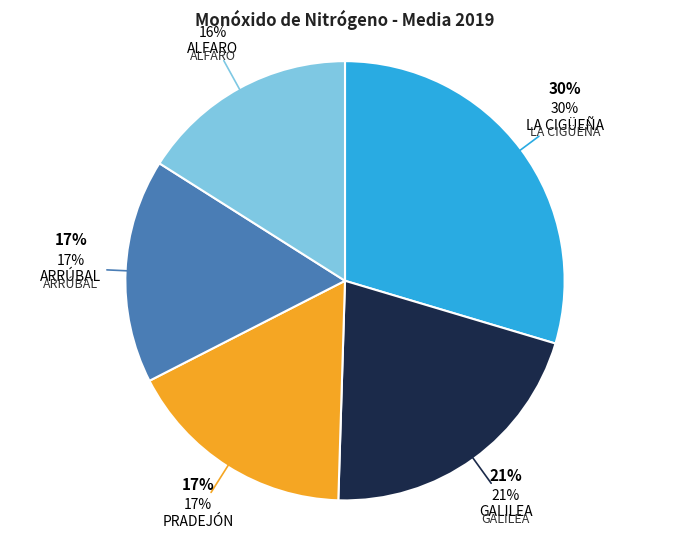

What is the smallest slice in the pie chart?

ALFARO